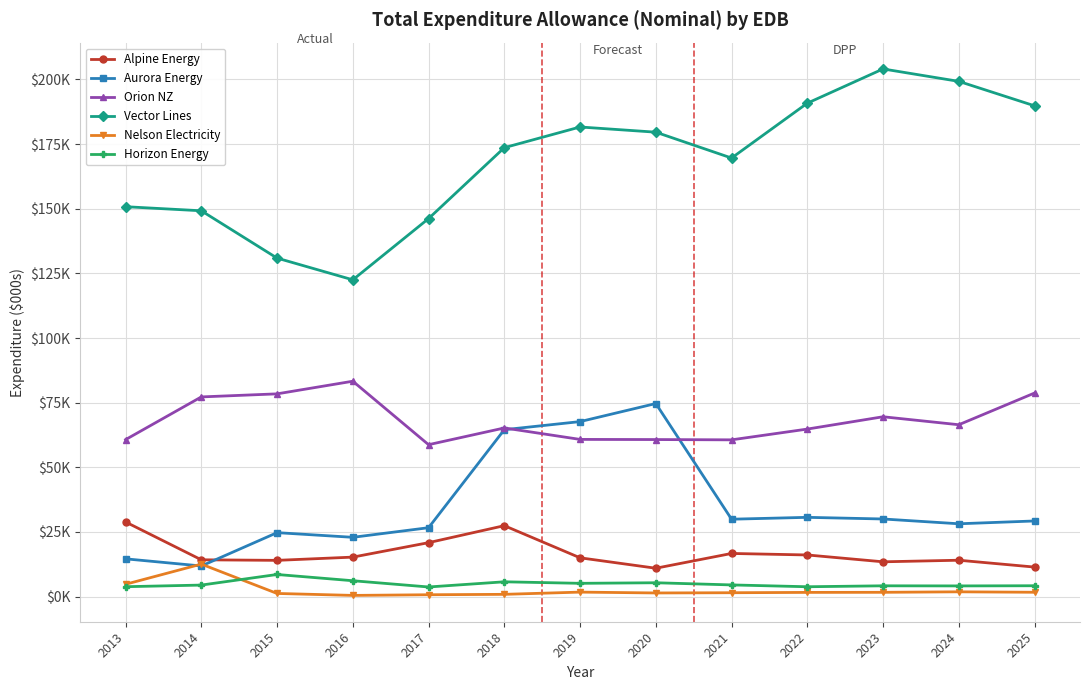

What are all the series names shown in the legend?

Alpine Energy, Aurora Energy, Orion NZ, Vector Lines, Nelson Electricity, Horizon Energy